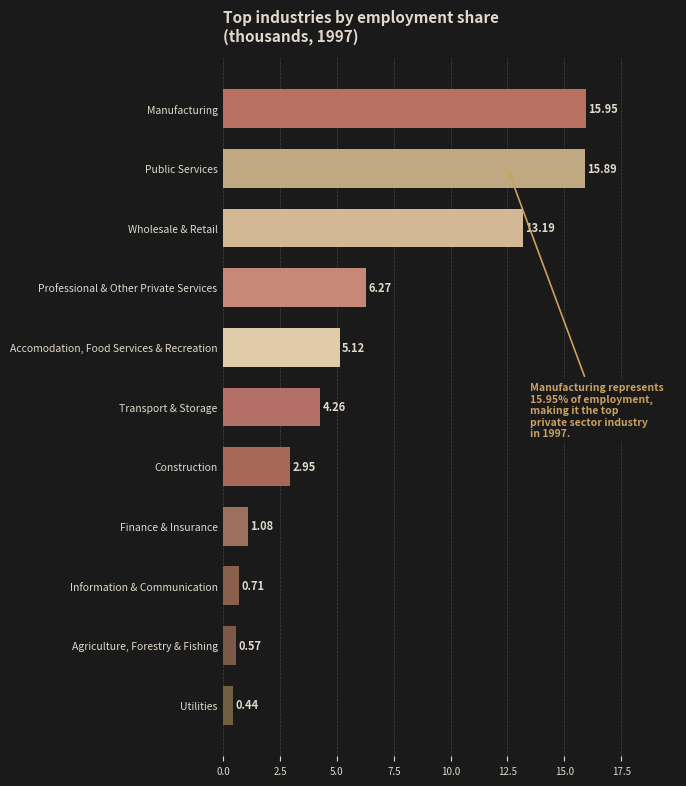

Are the bars grouped side by side (vs. stacked)?

No